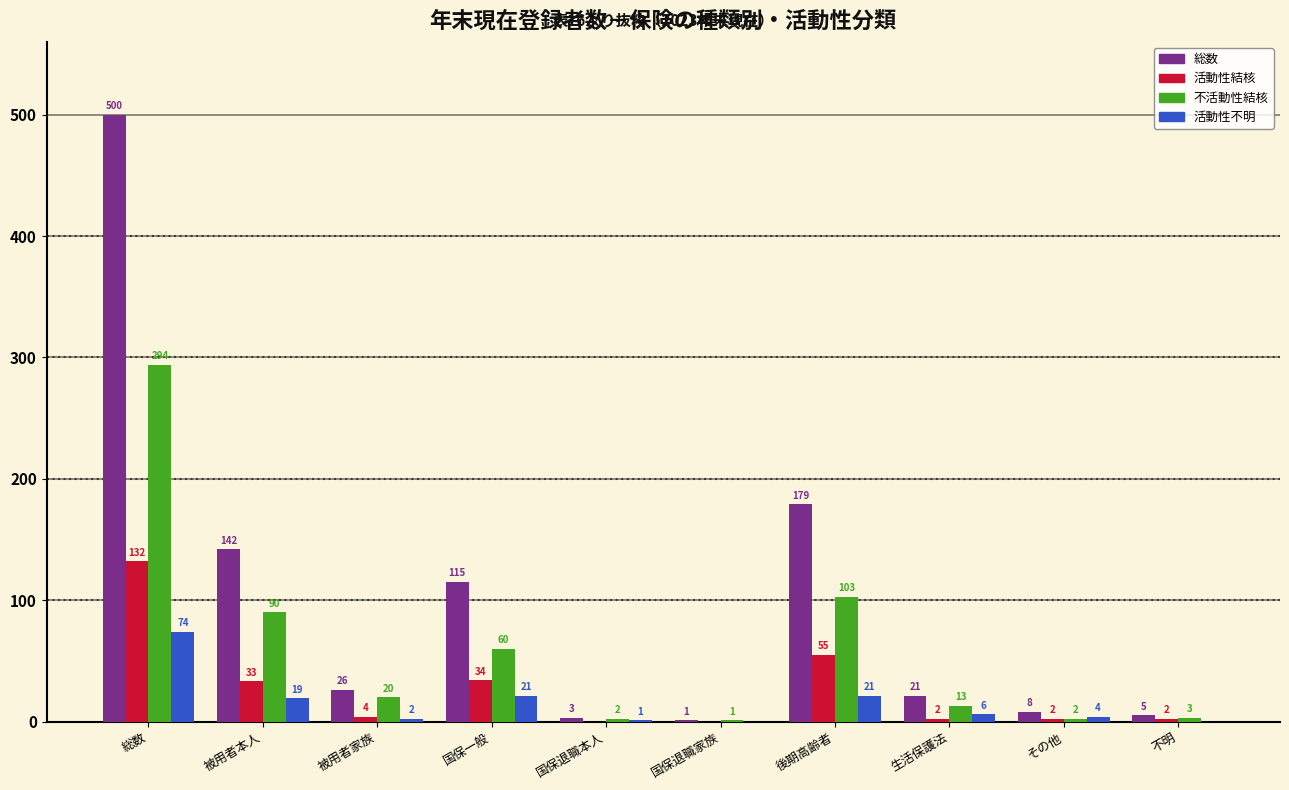

Reading right to left, transcribe all the data shown in this chart.

総数: 不明=5	その他=8	生活保護法=21	後期高齢者=179	国保退職家族=1	国保退職本人=3	国保一般=115	被用者家族=26	被用者本人=142	総数=500
活動性結核: 不明=2	その他=2	生活保護法=2	後期高齢者=55	国保退職家族=0	国保退職本人=0	国保一般=34	被用者家族=4	被用者本人=33	総数=132
不活動性結核: 不明=3	その他=2	生活保護法=13	後期高齢者=103	国保退職家族=1	国保退職本人=2	国保一般=60	被用者家族=20	被用者本人=90	総数=294
活動性不明: 不明=0	その他=4	生活保護法=6	後期高齢者=21	国保退職家族=0	国保退職本人=1	国保一般=21	被用者家族=2	被用者本人=19	総数=74